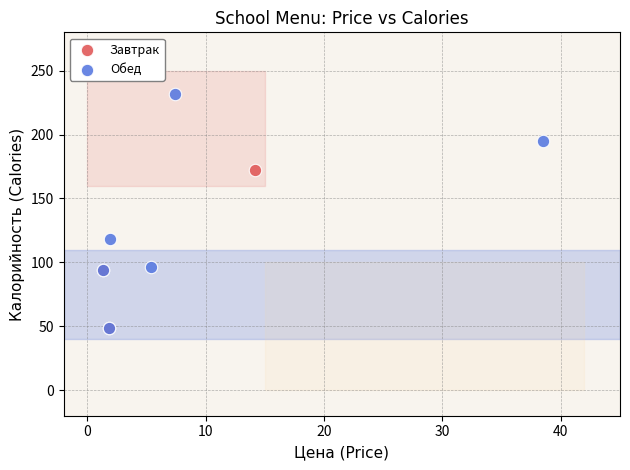

Which series reaches the maximum Y coordinate?

Обед